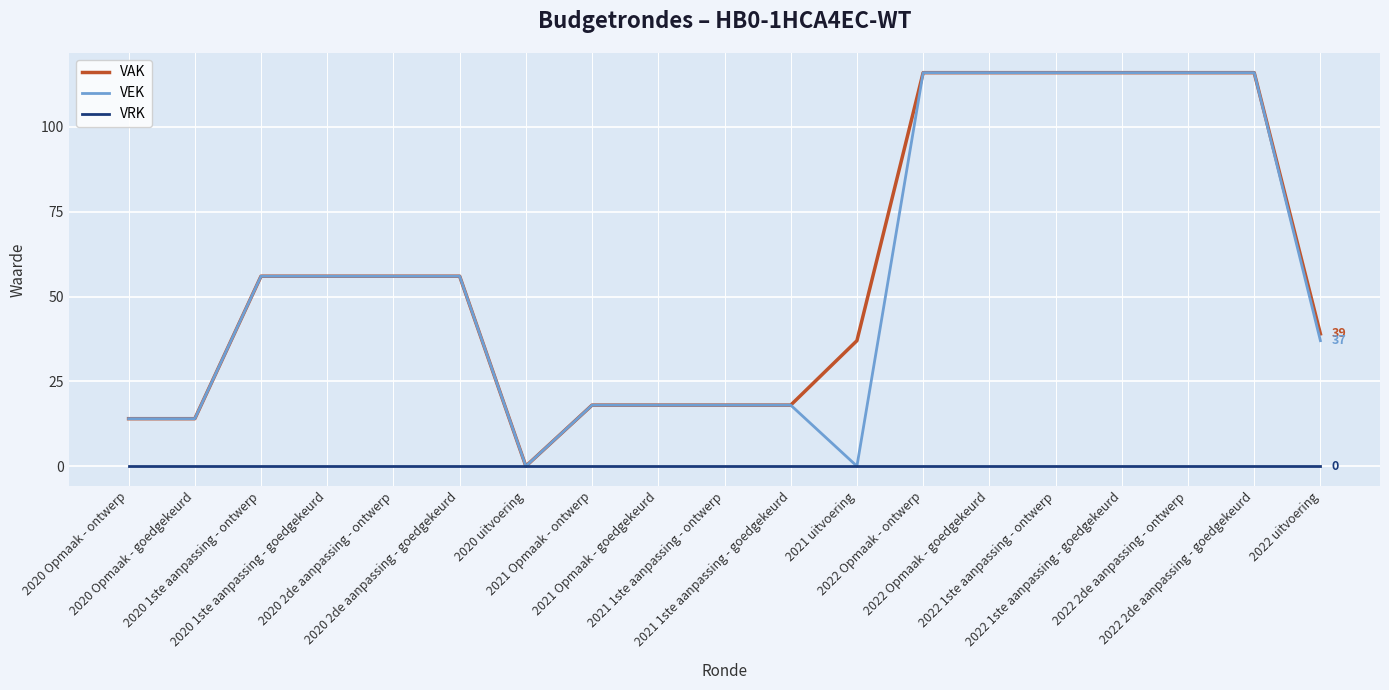

Does the chart have visible grid lines?

Yes